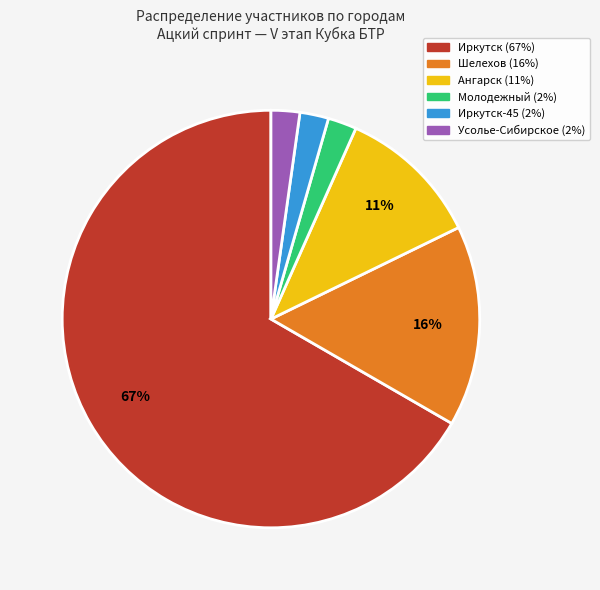

To the nearest percent, what is the average slice percentage?

17%